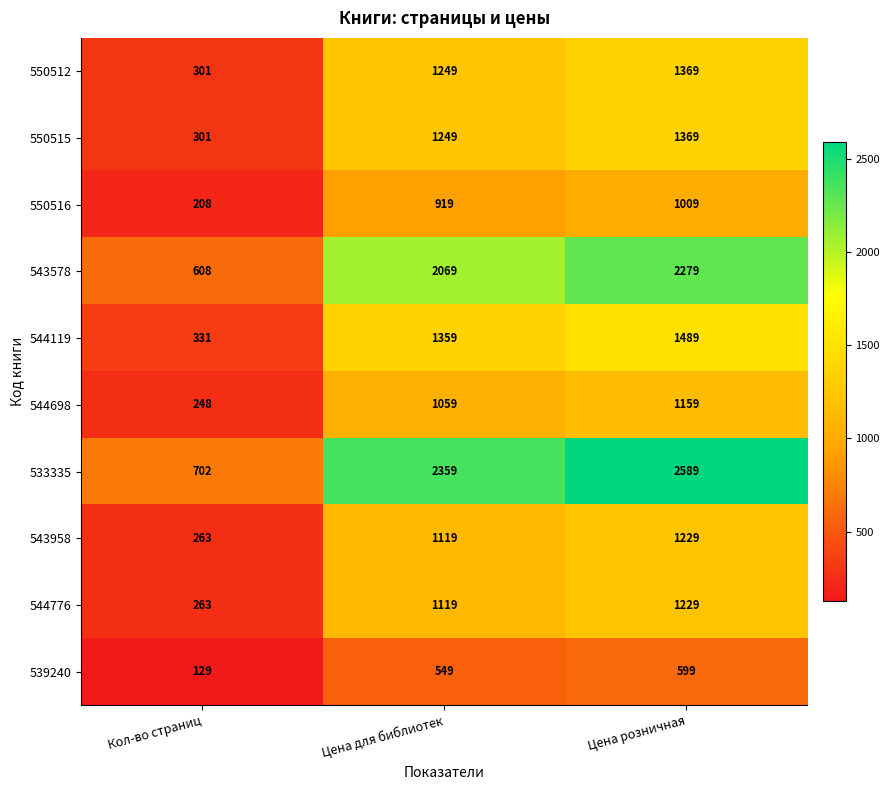

What is the difference between the 550512 values at Цена для библиотек and Кол-во страниц?

948